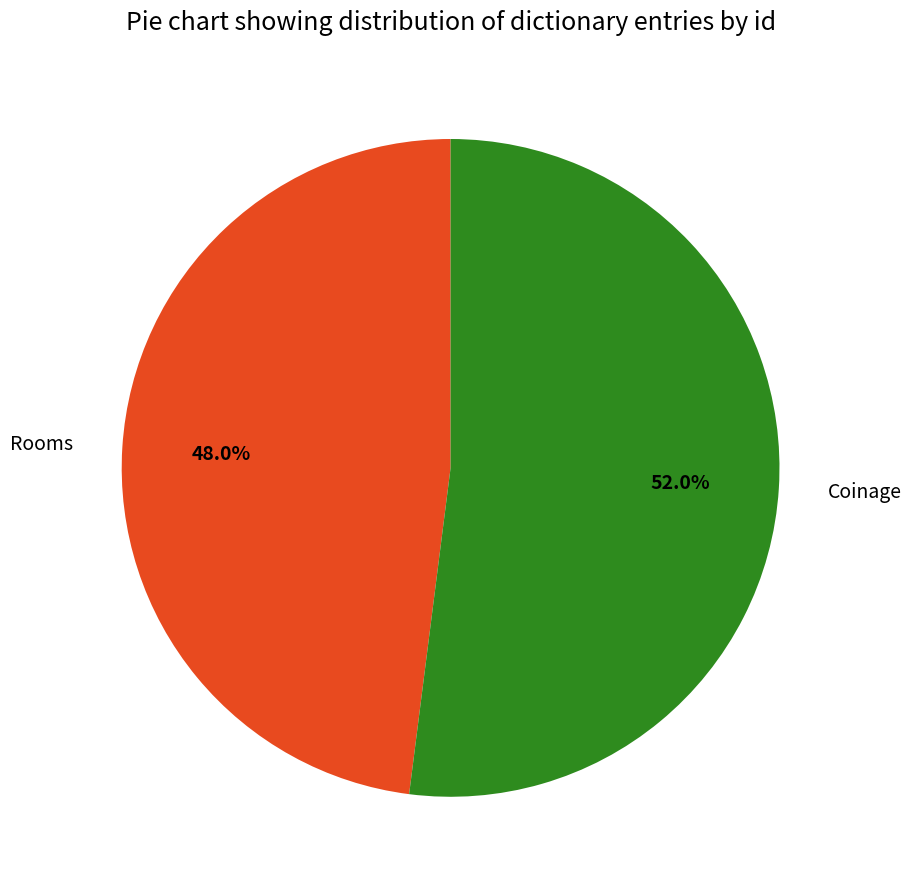

To the nearest percent, what percentage of the pie is Rooms?

48%